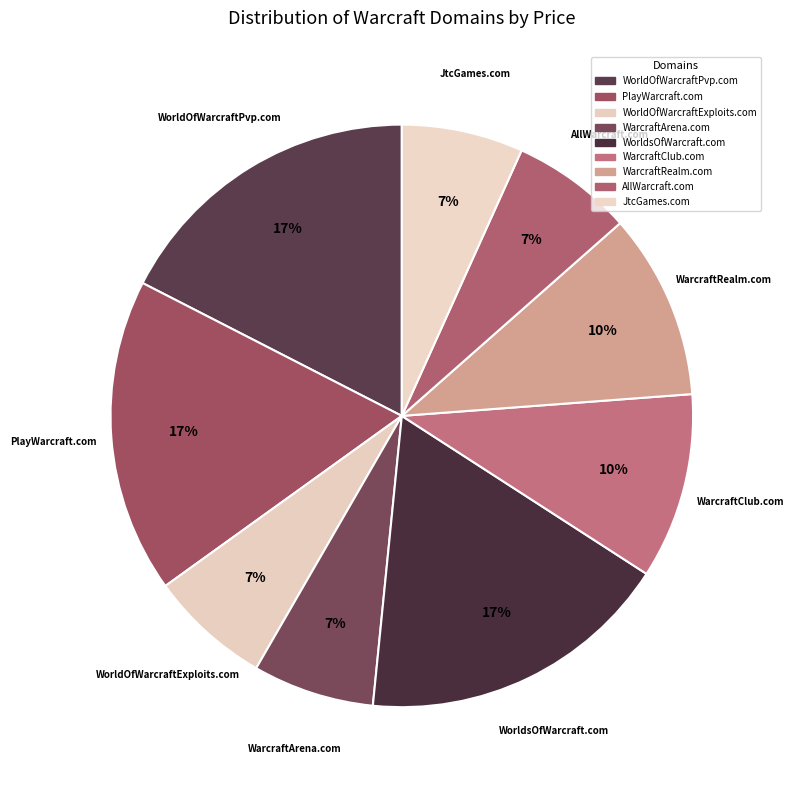

Rank the categories by value from lowest to highest.

WorldOfWarcraftExploits.com, WarcraftArena.com, AllWarcraft.com, JtcGames.com, WarcraftClub.com, WarcraftRealm.com, WorldOfWarcraftPvp.com, PlayWarcraft.com, WorldsOfWarcraft.com